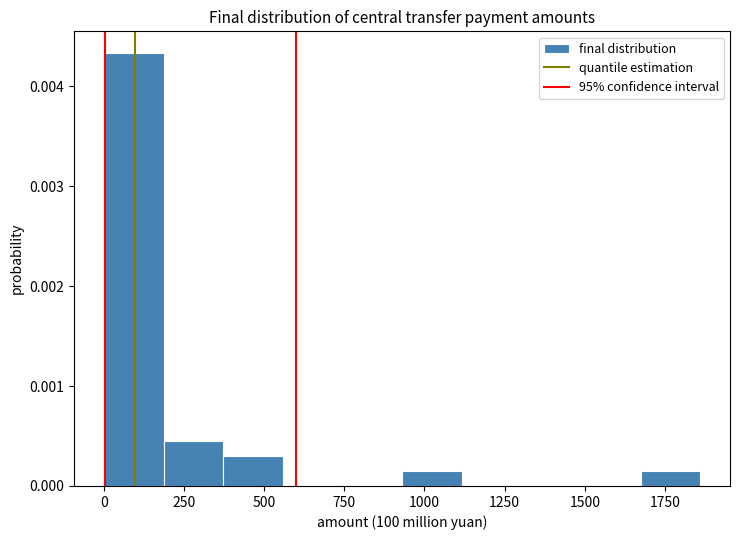

Read against the x-axis, roughly where is the centre of the tallest bar?

100